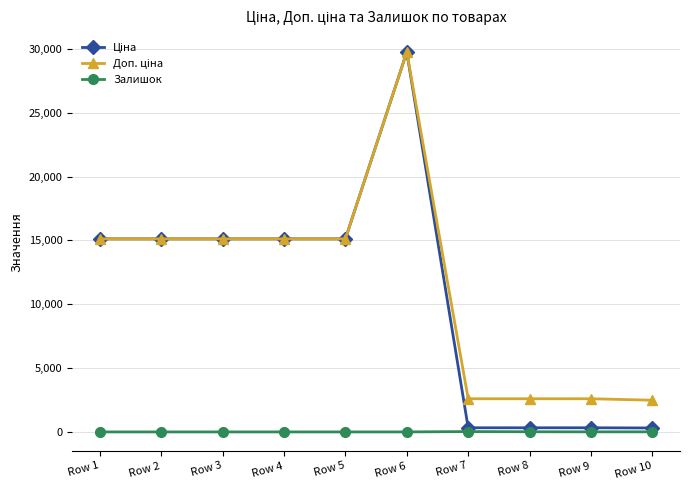

At how many categories does at least one series exceed 10110?

6